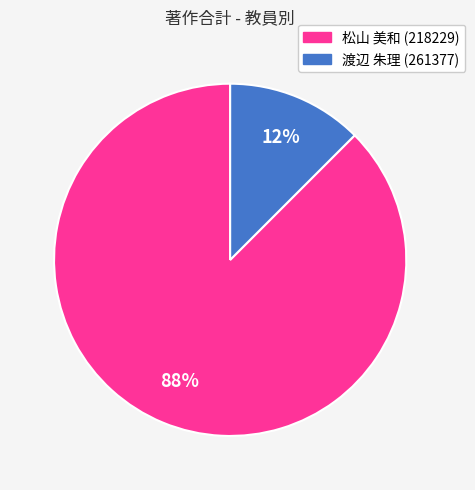

Rank the categories by value from lowest to highest.

渡辺 朱理 (261377), 松山 美和 (218229)